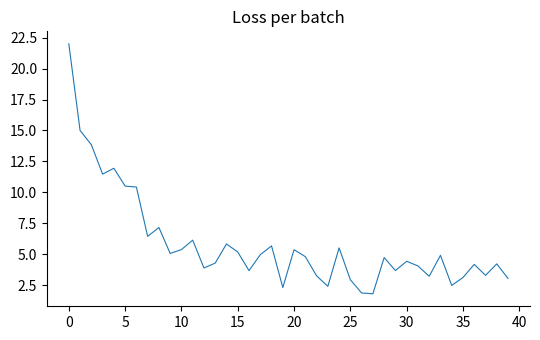

What is the maximum value shown in the chart?

22.0